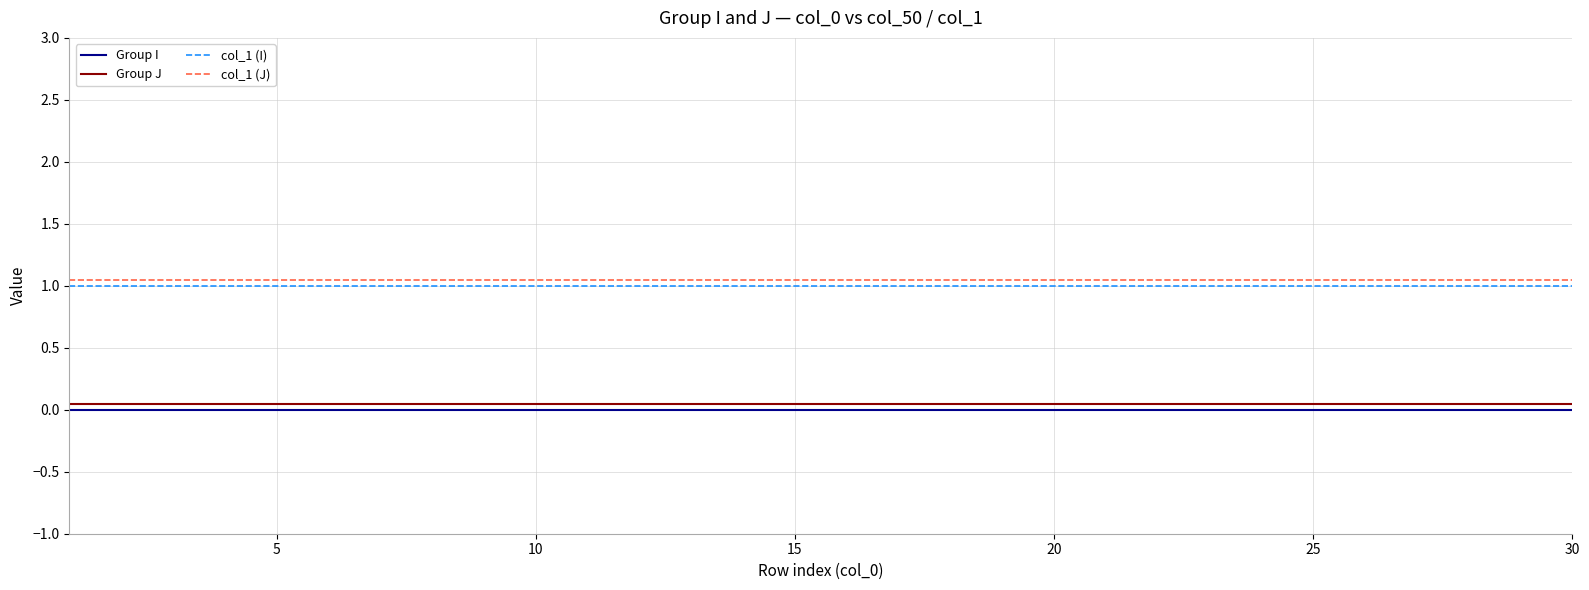

True or false: Group I and col_1 (I) intersect in this chart.

False